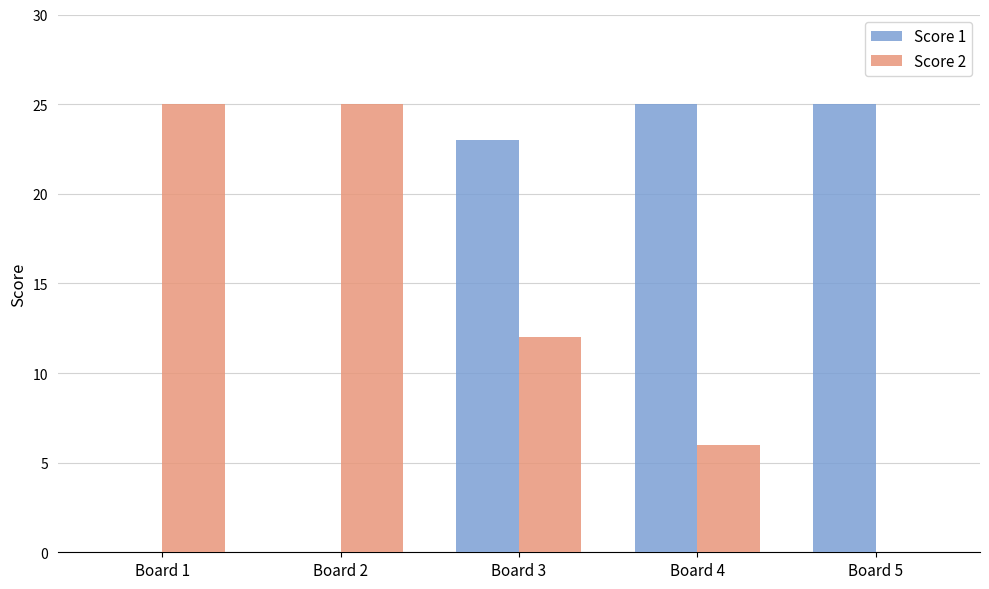

The value of Score 1 at Board 4 is 36. True or false?

False